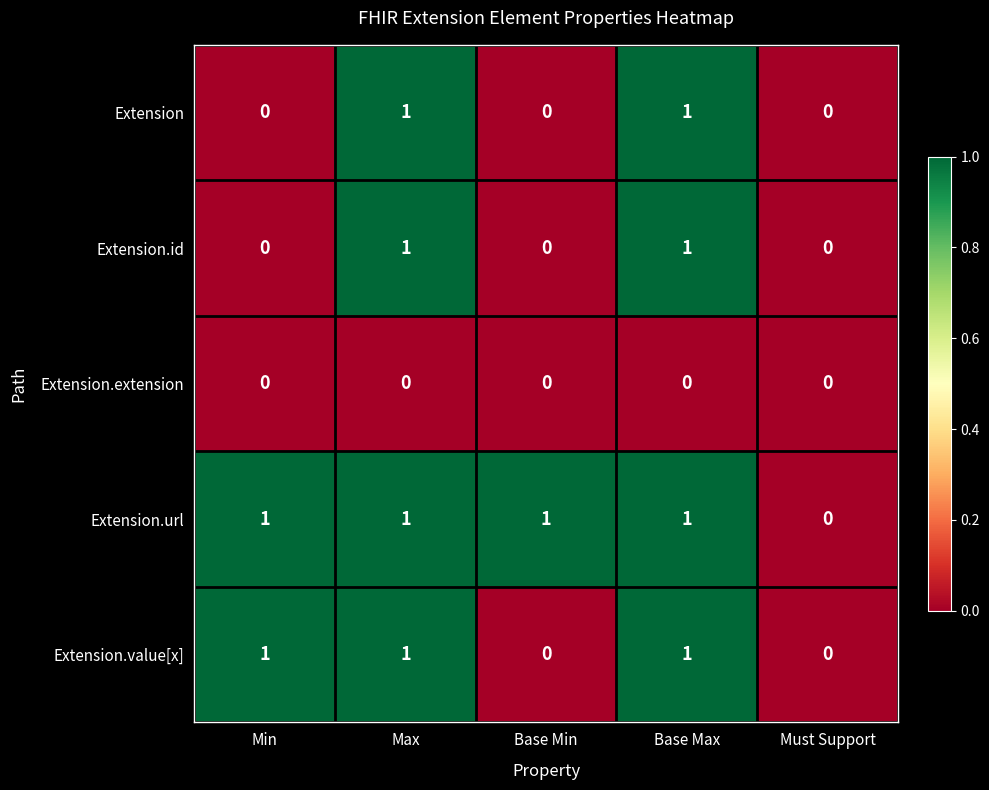

True or false: Extension has a value of 2 at Base Max.

False